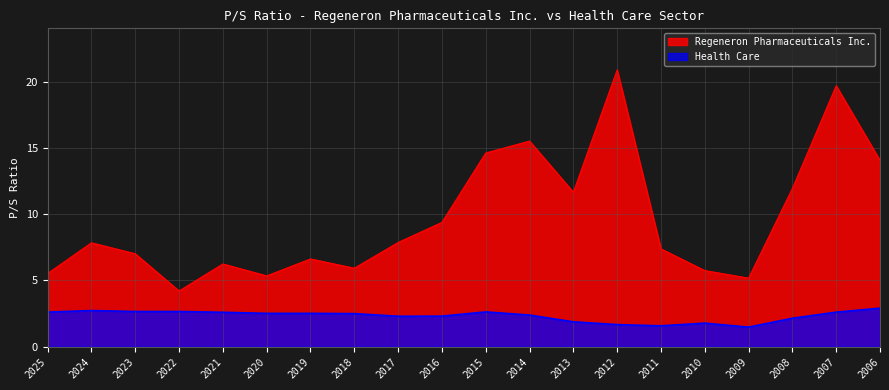

Reading left to right, extract all data points from this chart.

Regeneron Pharmaceuticals Inc.: 5.5	7.8	7.0	4.2	6.2	5.3	6.6	5.9	7.9	9.4	14.6	15.5	11.7	20.9	7.4	5.7	5.2	11.9	19.7	14.1
Health Care: 2.6	2.7	2.6	2.6	2.6	2.5	2.5	2.5	2.3	2.3	2.6	2.4	1.9	1.7	1.6	1.8	1.5	2.1	2.6	2.9